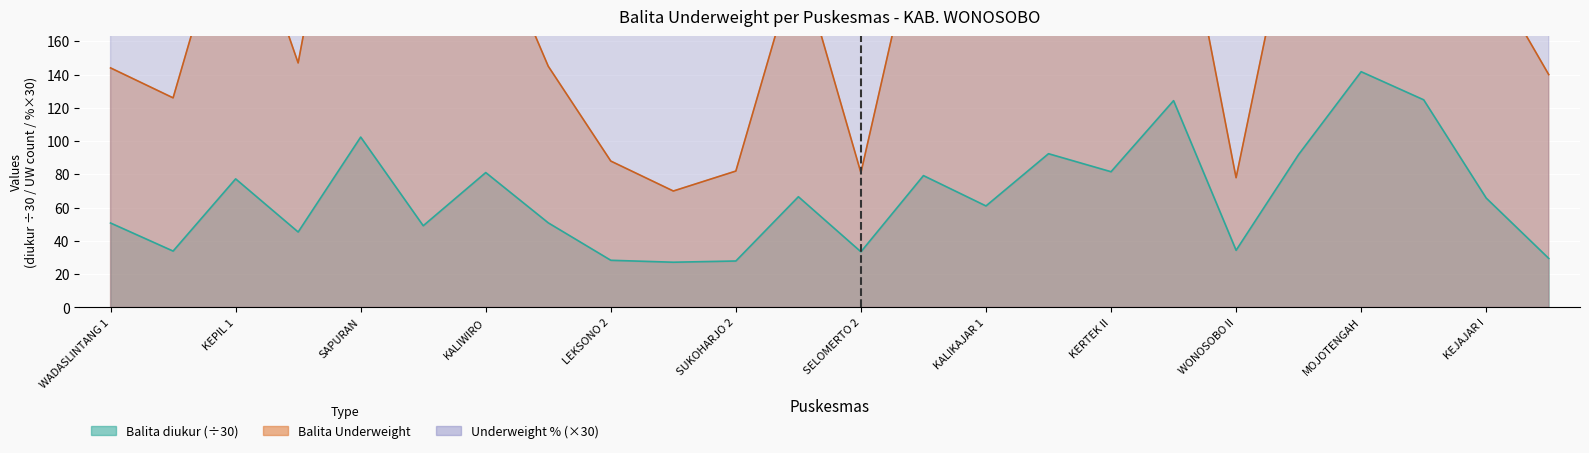

How many categories are shown in the chart?

24